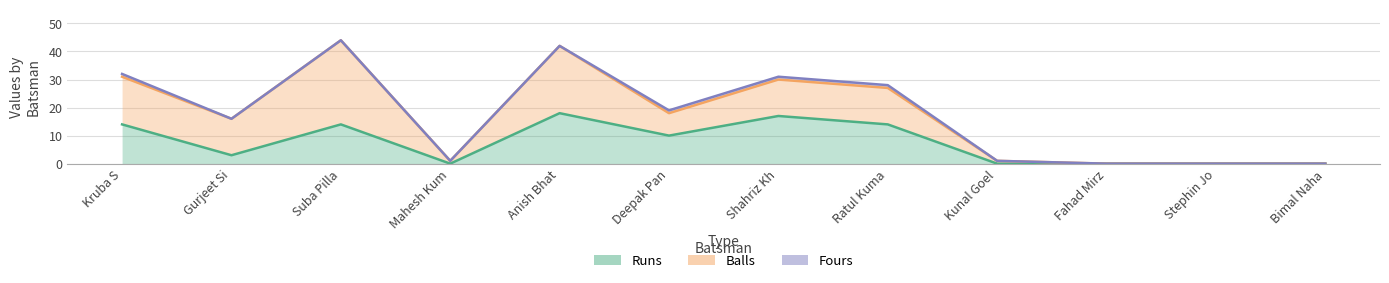

Reading left to right, transcribe all the data shown in this chart.

Runs: 14	3	14	0	18	10	17	14	0	0	0	0
Balls: 17	13	30	1	24	8	13	13	1	0	0	0
Fours: 1	0	0	0	0	1	1	1	0	0	0	0